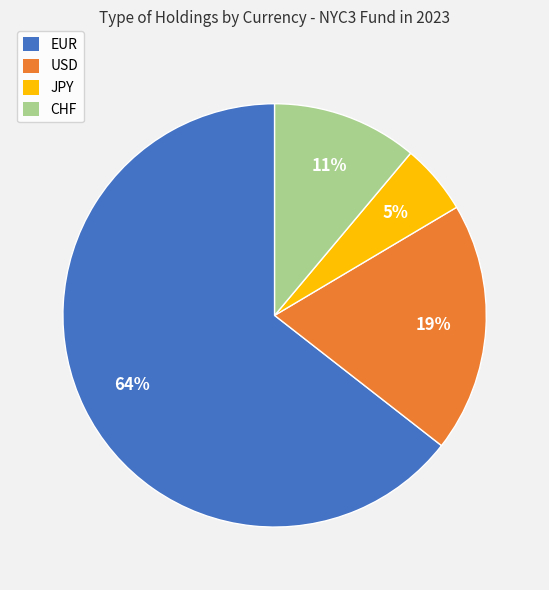

The CHF slice represents 11% of the pie. True or false?

True